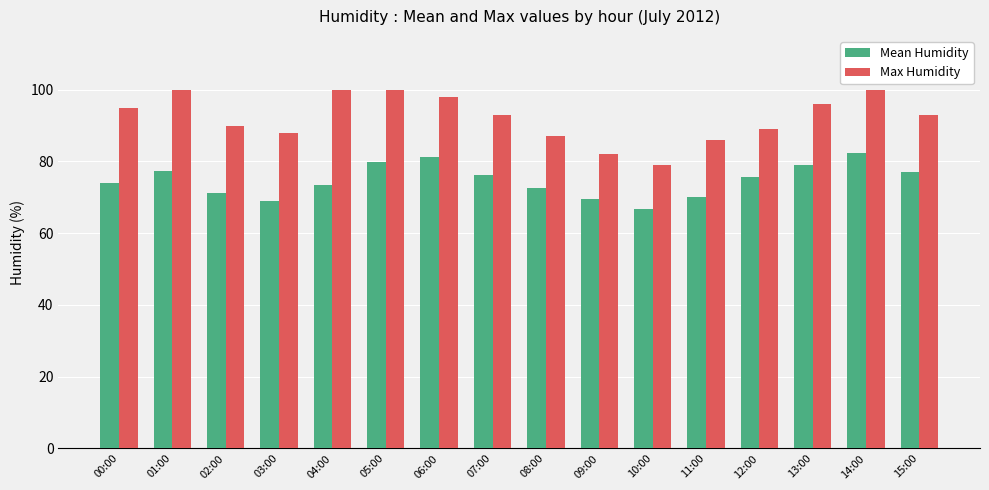

What is the label of the 15th bar from the left?

14:00